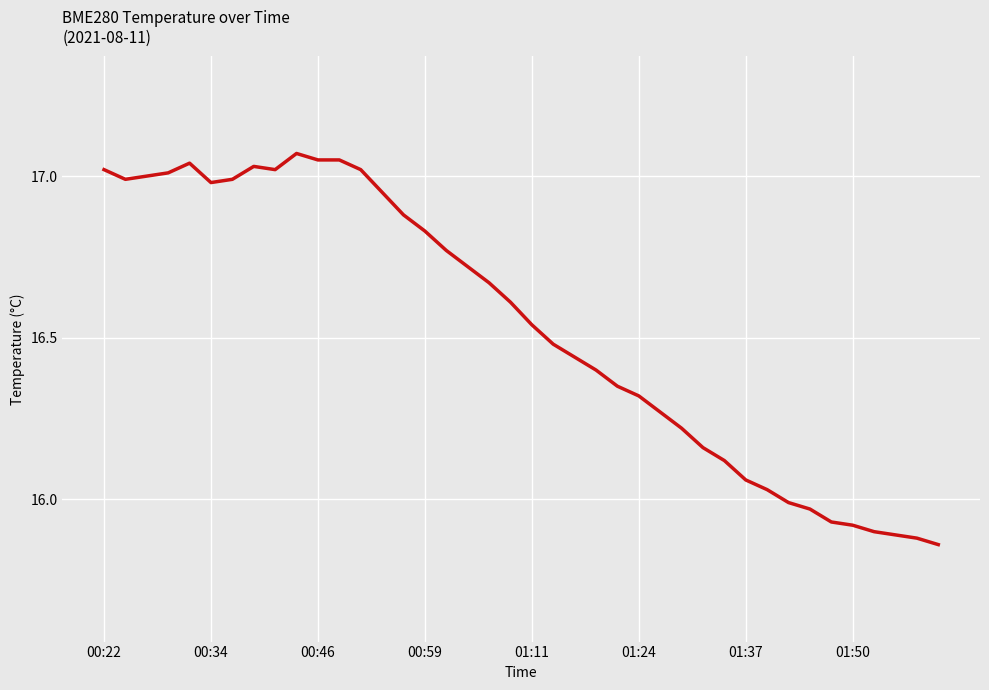

What is the difference between the maximum and minimum values?

1.2